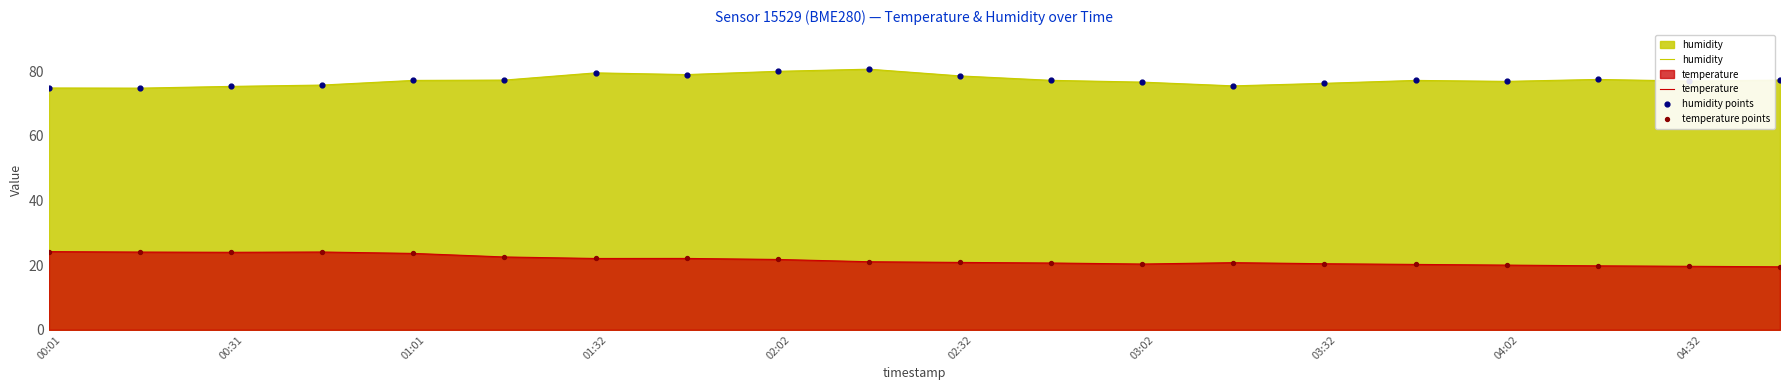

What are all the series names shown in the legend?

humidity, temperature, humidity points, temperature points